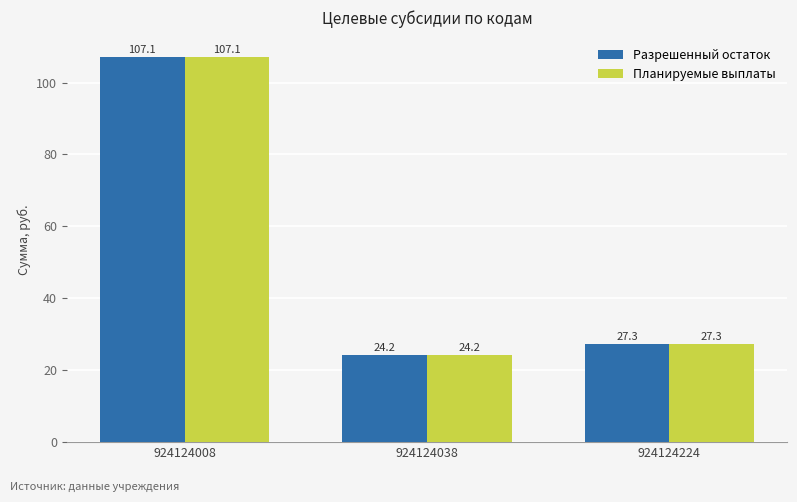

What is the value of the Планируемые выплаты bar at the 2nd from the left?

24.2